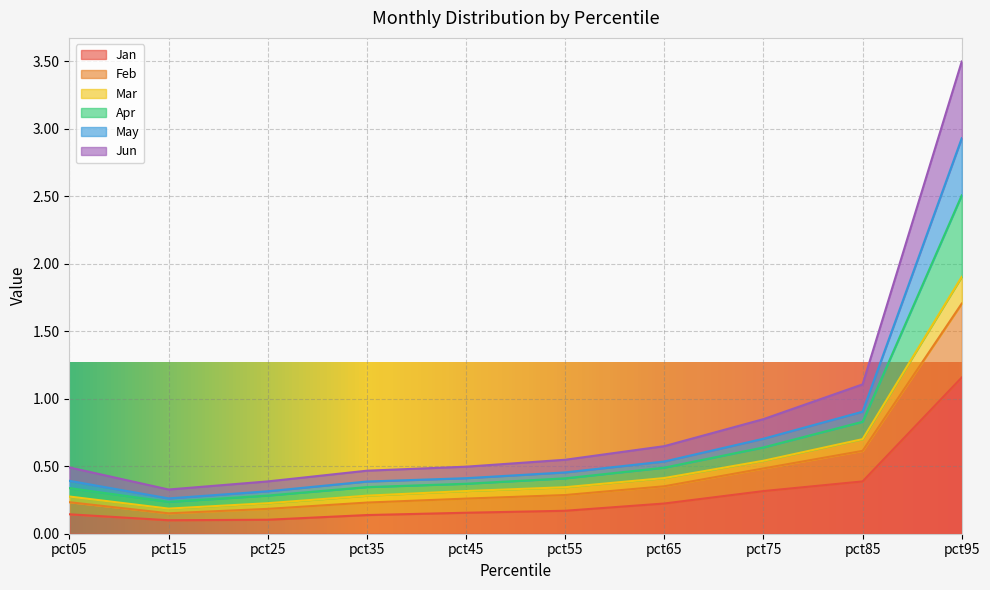

At which category is the sum across all series the highest?

pct95